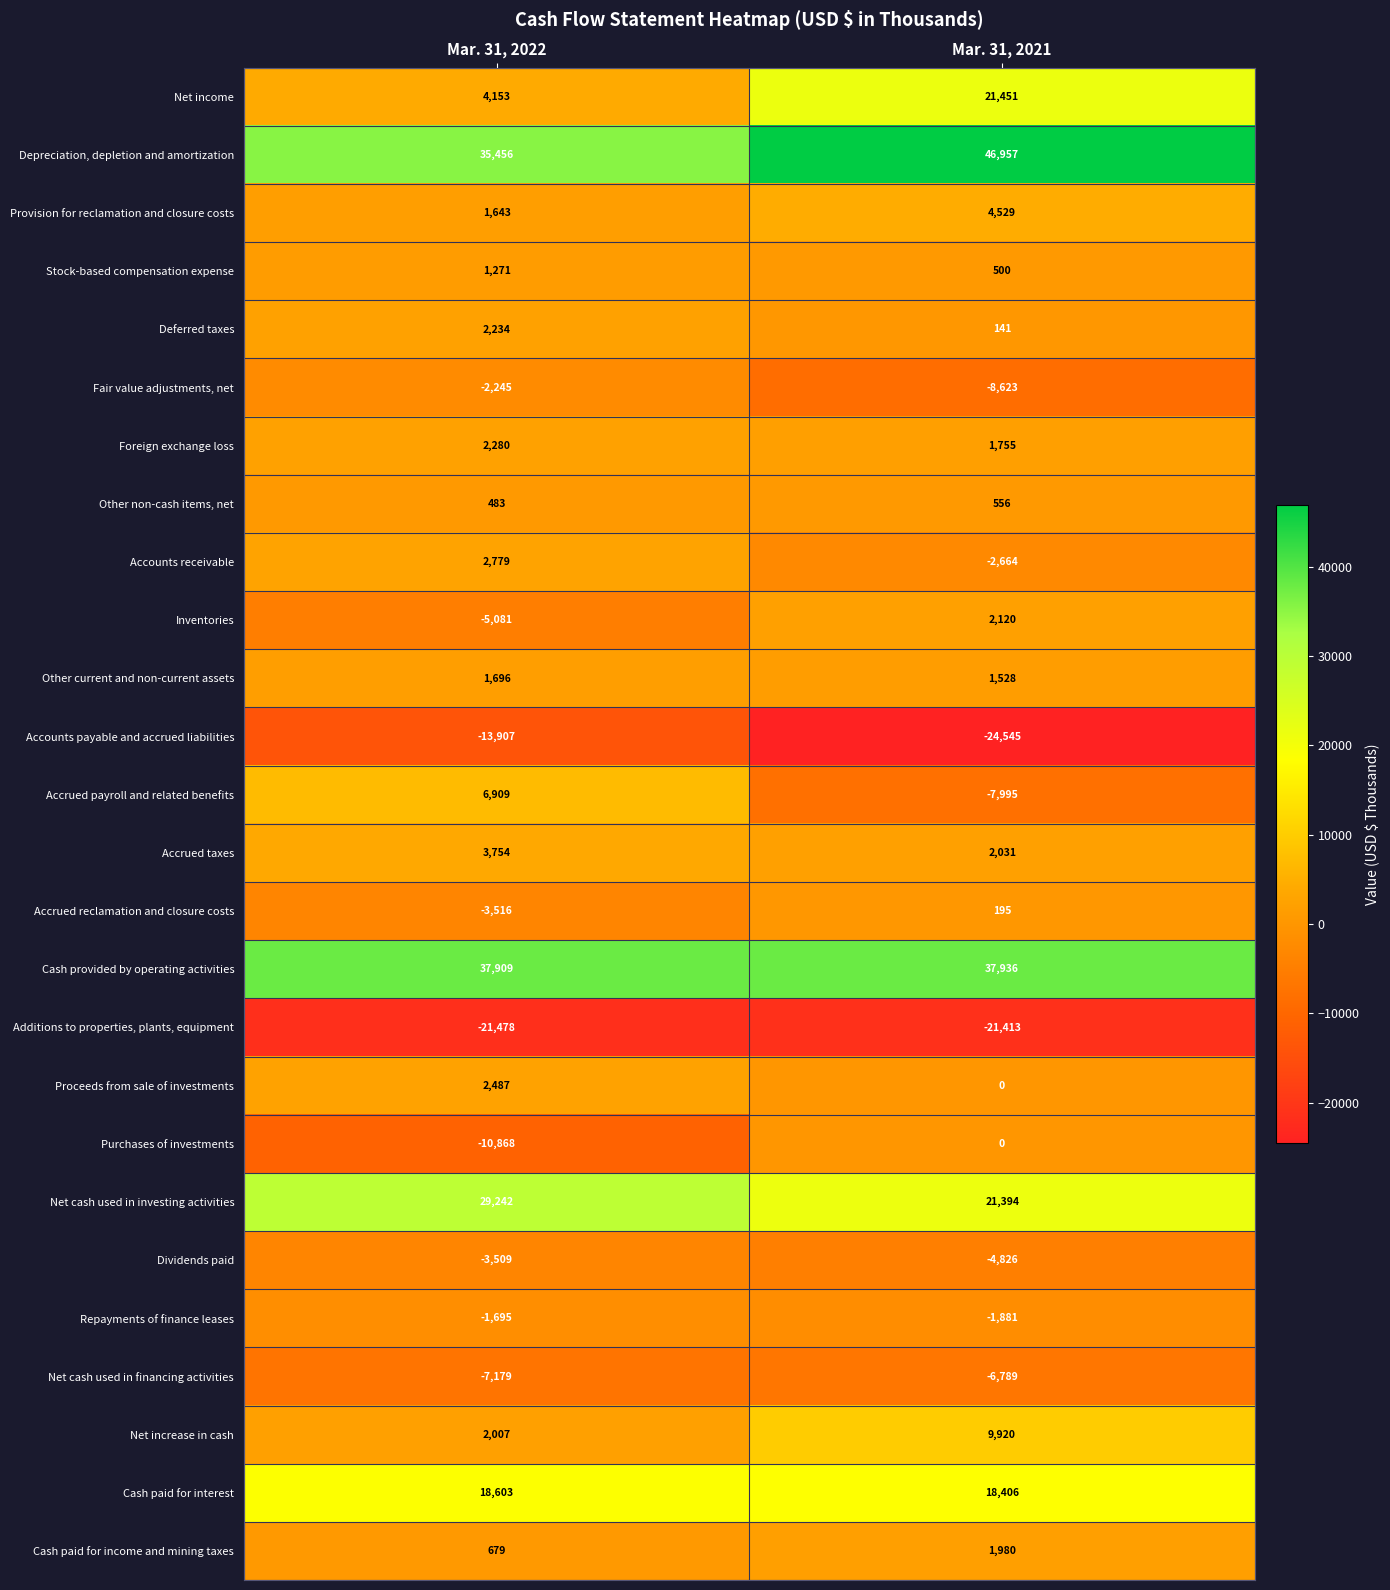

The Net cash used in financing activities series shows -3806 at Mar. 31, 2022. True or false?

False